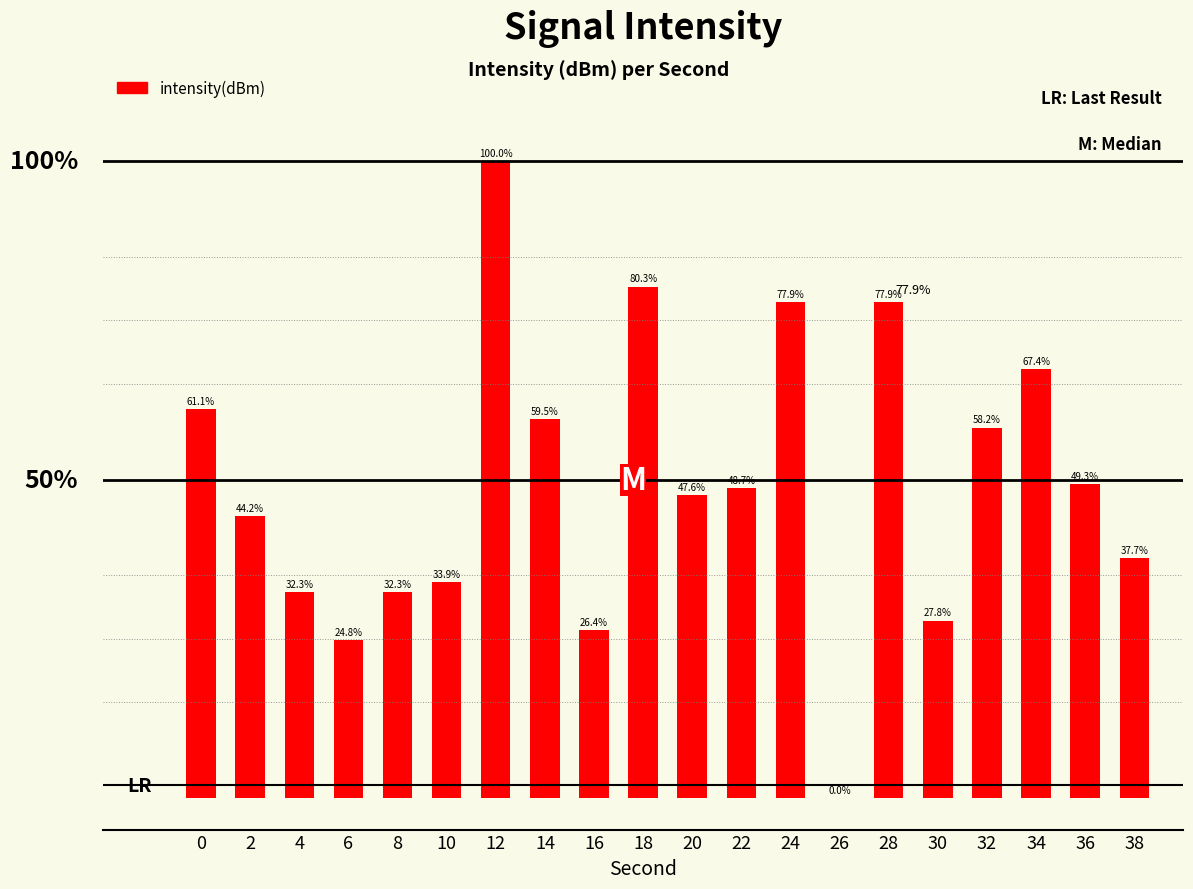

What is the change in value from 2 to 38?

-6.5